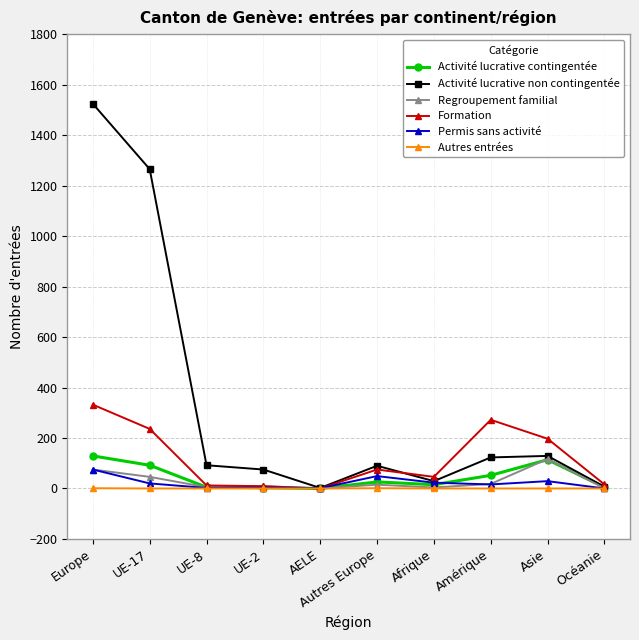

Which series has the largest total across all categories?

Activité lucrative non contingentée